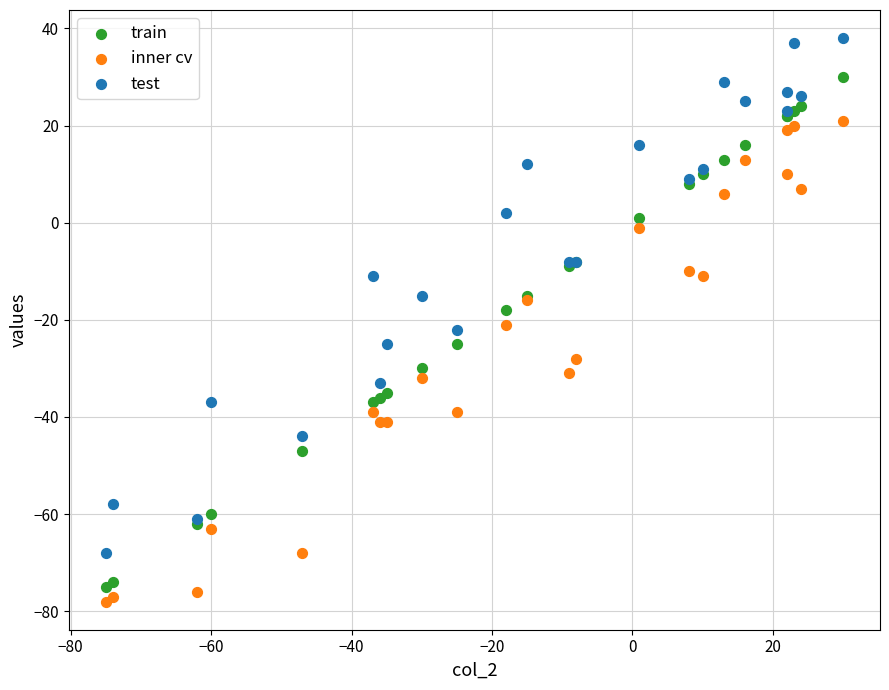

Which series reaches the maximum Y coordinate?

test